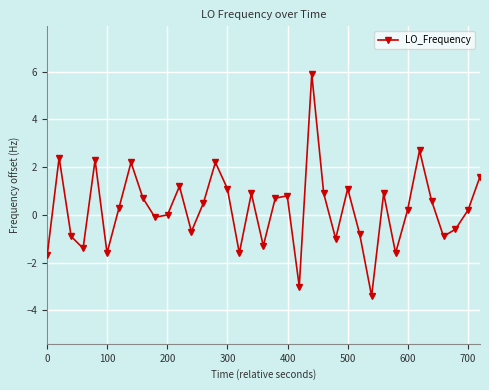

True or false: the data has more than 2 interior local peaks.

True